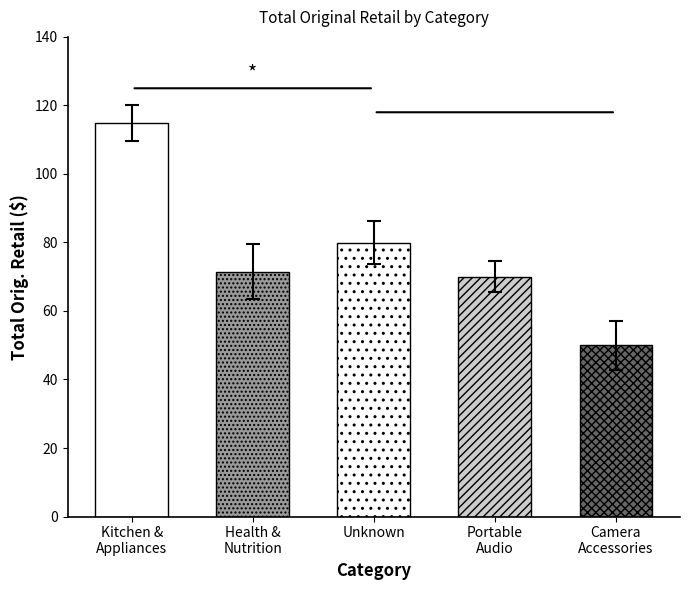

Which series has the widest spread of values?

Orig. Retail